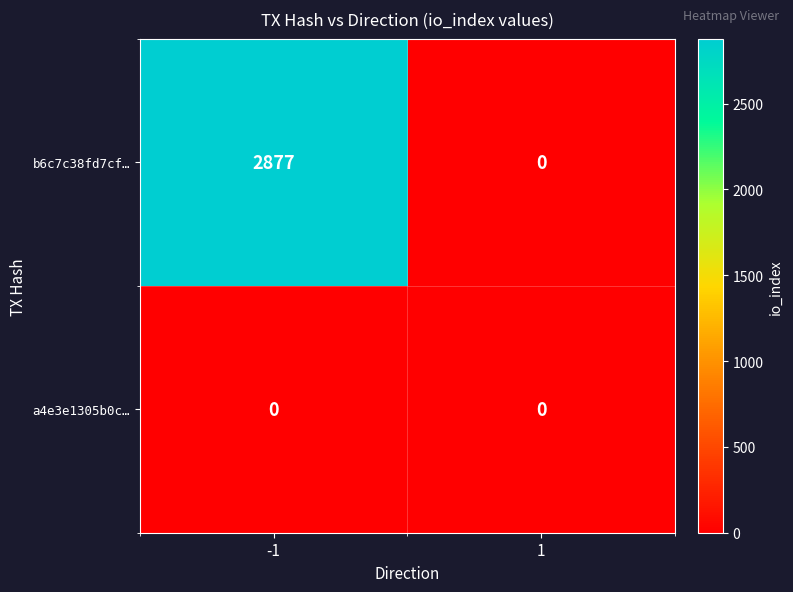

Which series has the widest spread of values?

b6c7c38fd7cf…